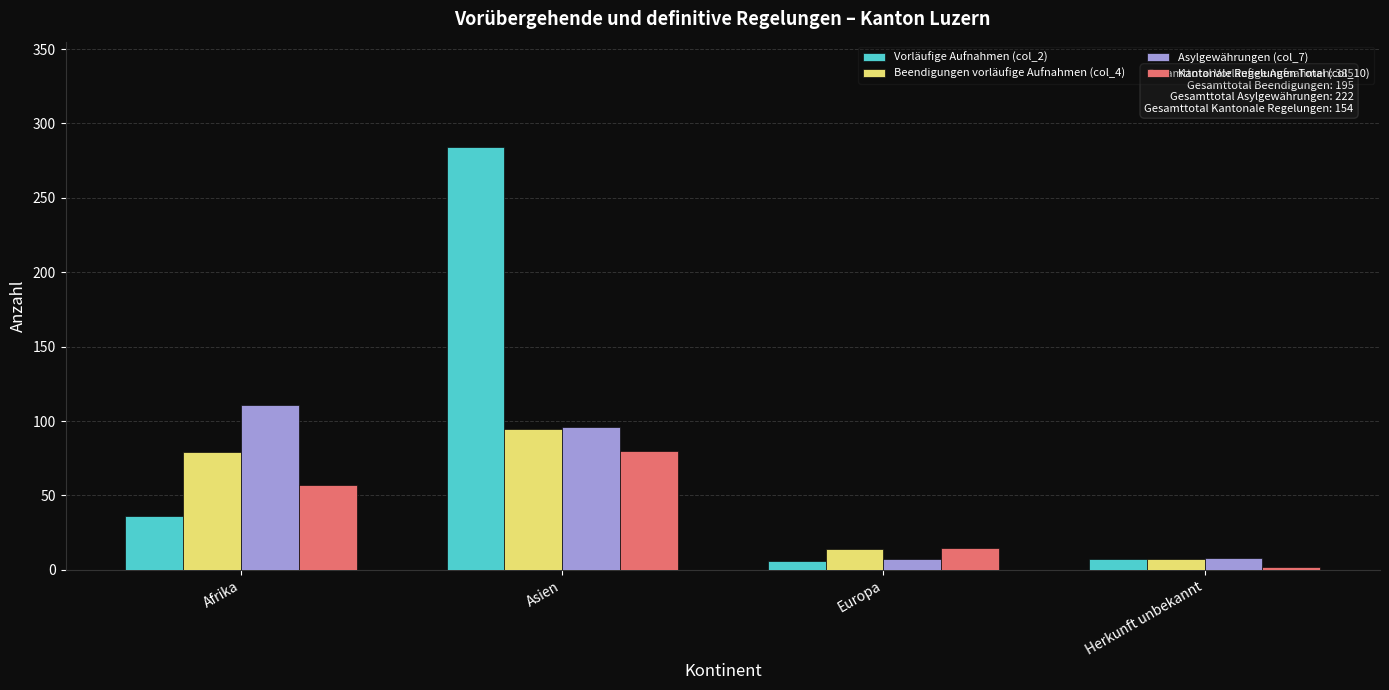

What is the average value of the Asylgewährungen (col_7) series?

56